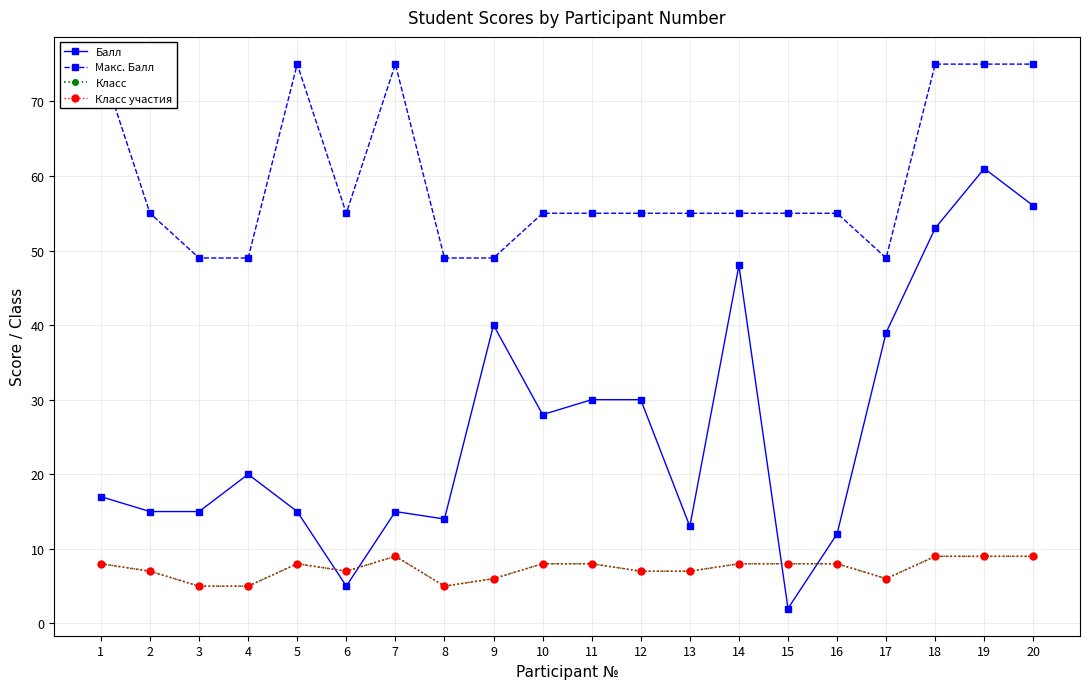

How many lines are shown in the chart?

4